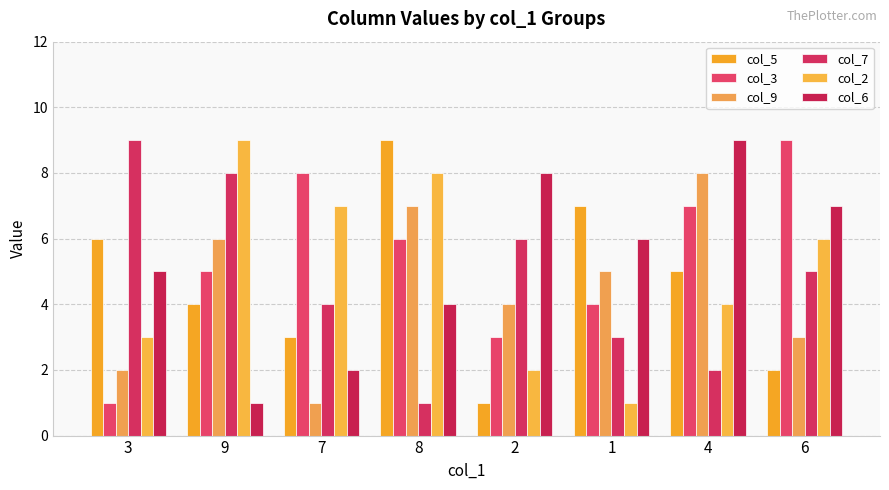

Are the bars horizontal?

No